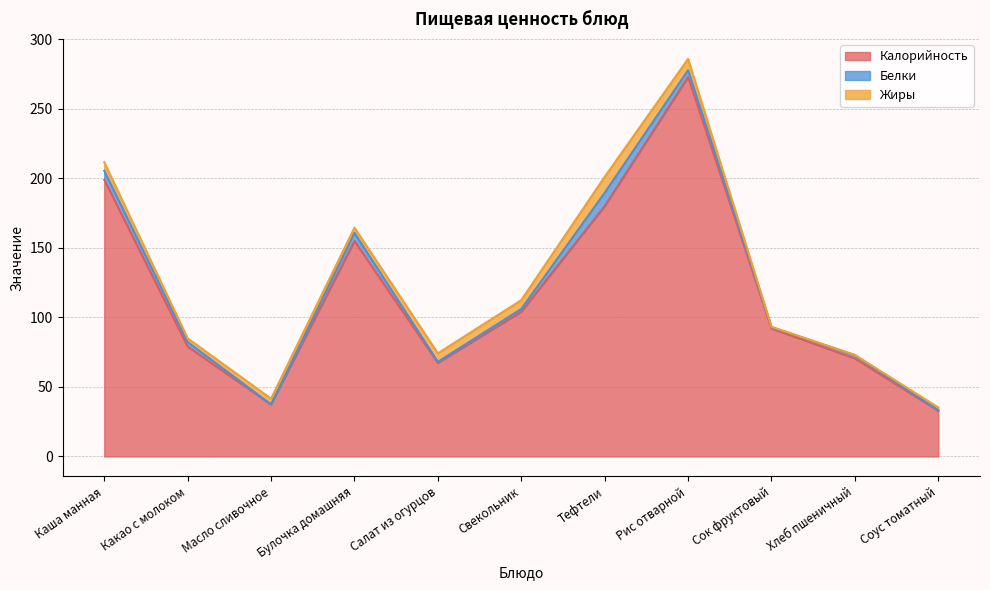

Which has a higher value, Какао с молоком or Тефтели?

Тефтели